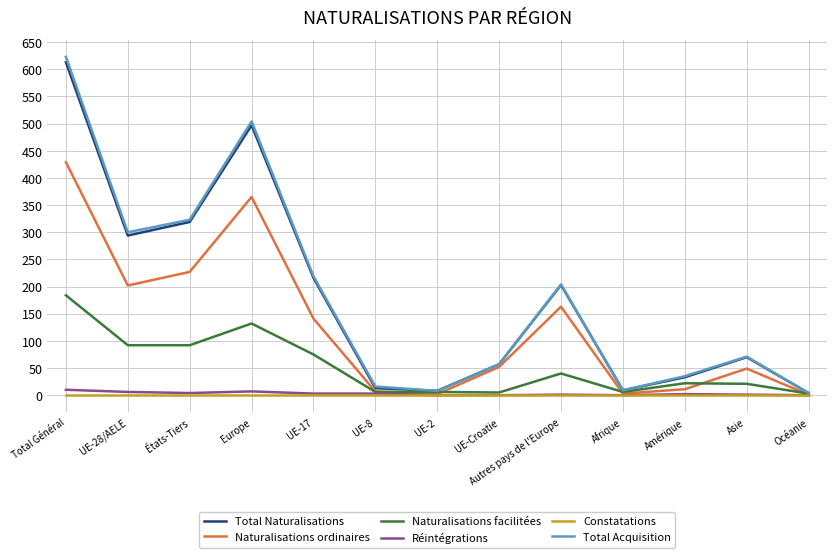

What is the total value across all series at UE-28/AELE?

894